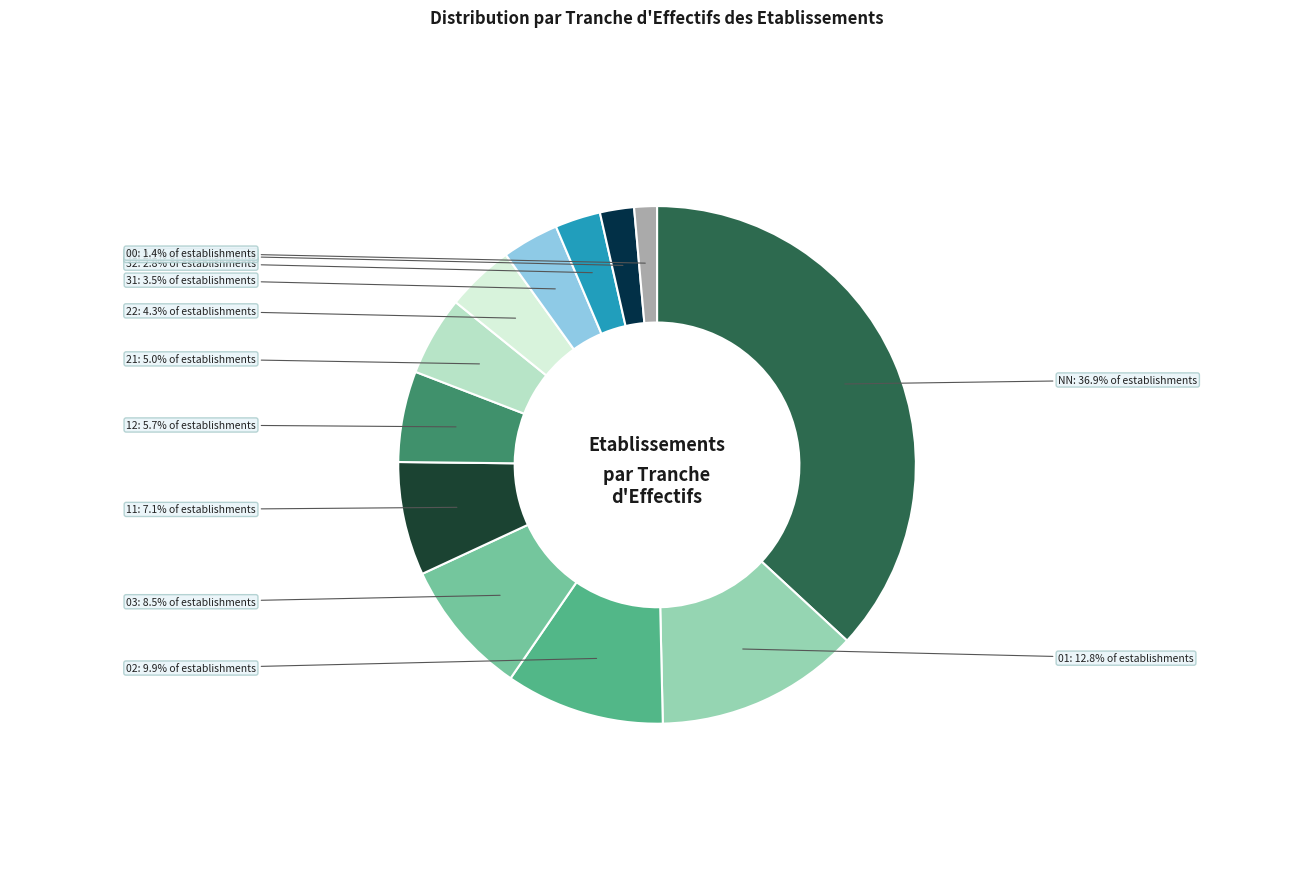

Count the number of slices in the pie.

12